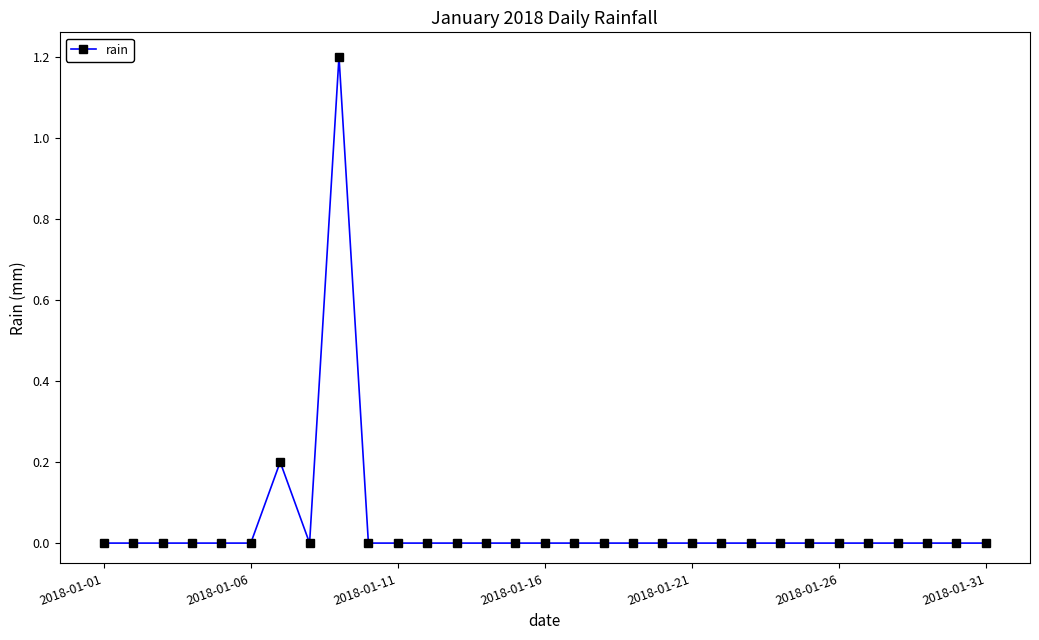

What is the greatest value displayed?

1.2